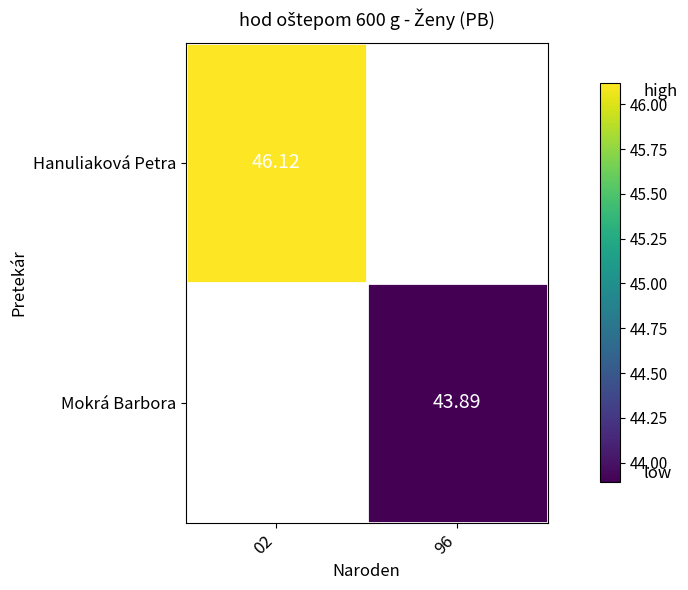

Is the value of Hanuliaková Petra at 96 greater than the value of Mokrá Barbora at 96?

No